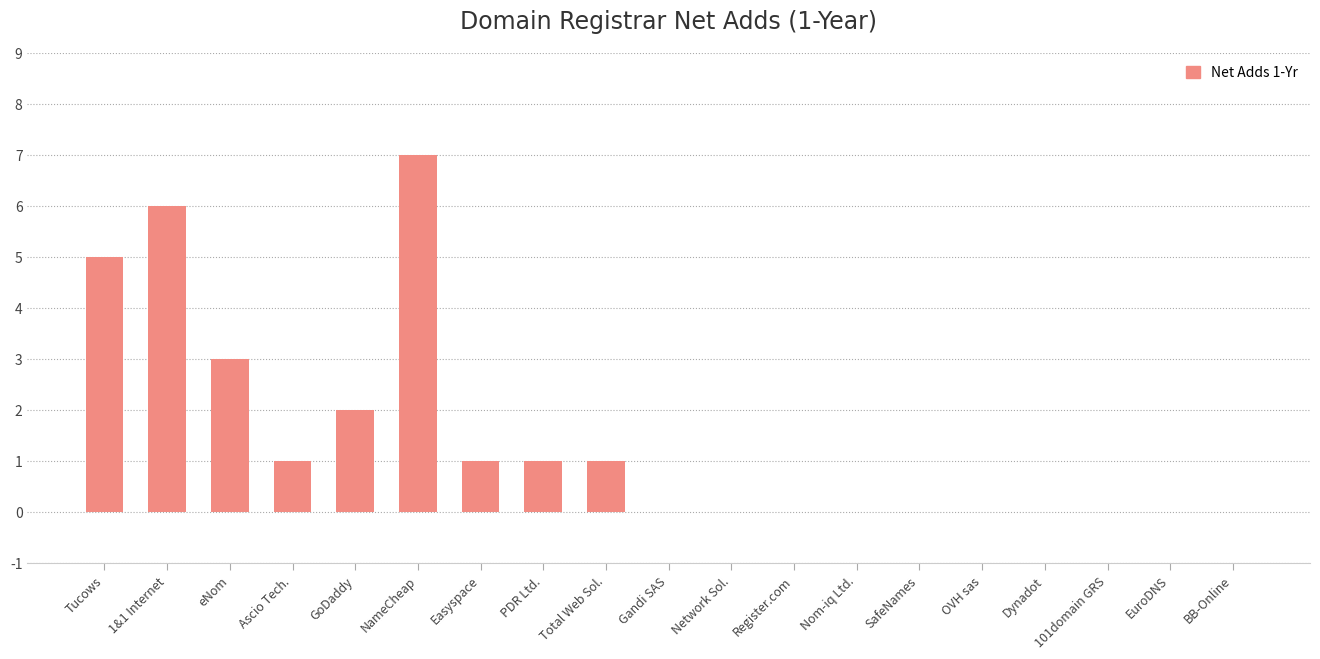

Reading left to right, list all the values displayed in this chart.

5	6	3	1	2	7	1	1	1	0	0	0	0	0	0	0	0	0	0